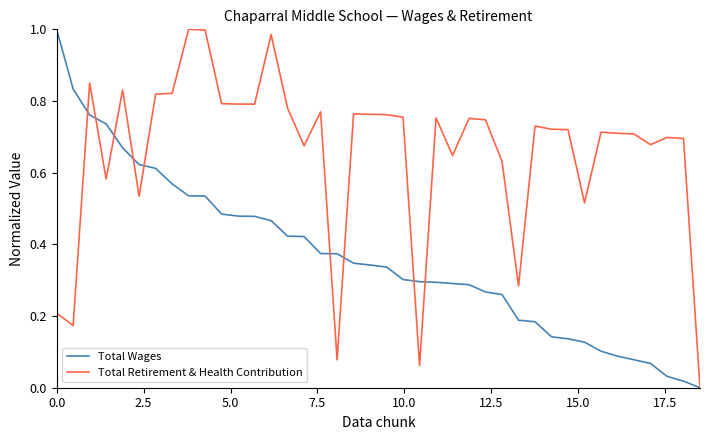

How many values in the Total Wages series exceed 0?

39